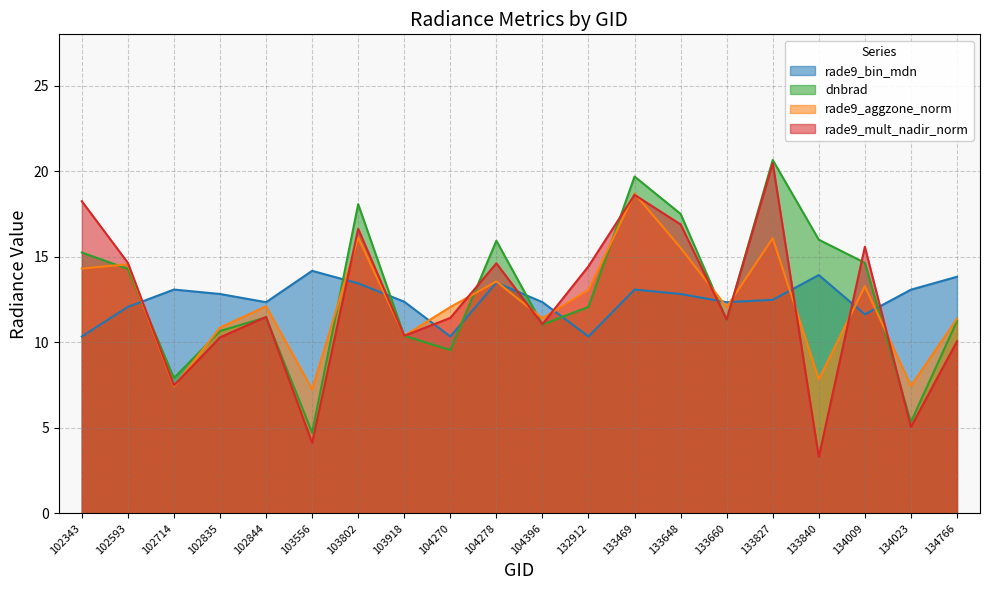

Reading left to right, what are all the values shown in this chart?

rade9_aggzone_norm: 102343=14.3	102593=14.6	102714=7.4	102835=10.9	102844=12.1	103556=7.3	103802=16.1	103918=10.4	104270=12.1	104278=13.6	104396=11.4	132912=13.1	133469=18.7	133648=15.5	133660=12.1	133827=16.1	133840=7.8	134009=13.3	134023=7.5	134766=11.4
rade9_mult_nadir_norm: 102343=18.2	102593=14.6	102714=7.5	102835=10.3	102844=11.5	103556=4.1	103802=16.6	103918=10.4	104270=11.4	104278=14.6	104396=11.1	132912=14.4	133469=18.6	133648=16.9	133660=11.3	133827=20.5	133840=3.3	134009=15.6	134023=5.1	134766=10.1
dnbrad: 102343=15.2	102593=14.3	102714=7.9	102835=10.7	102844=11.5	103556=4.7	103802=18.1	103918=10.4	104270=9.5	104278=15.9	104396=11.0	132912=12.1	133469=19.7	133648=17.5	133660=11.3	133827=20.7	133840=16.0	134009=14.6	134023=5.3	134766=11.2
rade9_bin_mdn: 102343=10.3	102593=12.1	102714=13.1	102835=12.8	102844=12.3	103556=14.2	103802=13.4	103918=12.4	104270=10.3	104278=13.5	104396=12.3	132912=10.3	133469=13.1	133648=12.8	133660=12.3	133827=12.5	133840=13.9	134009=11.6	134023=13.1	134766=13.8